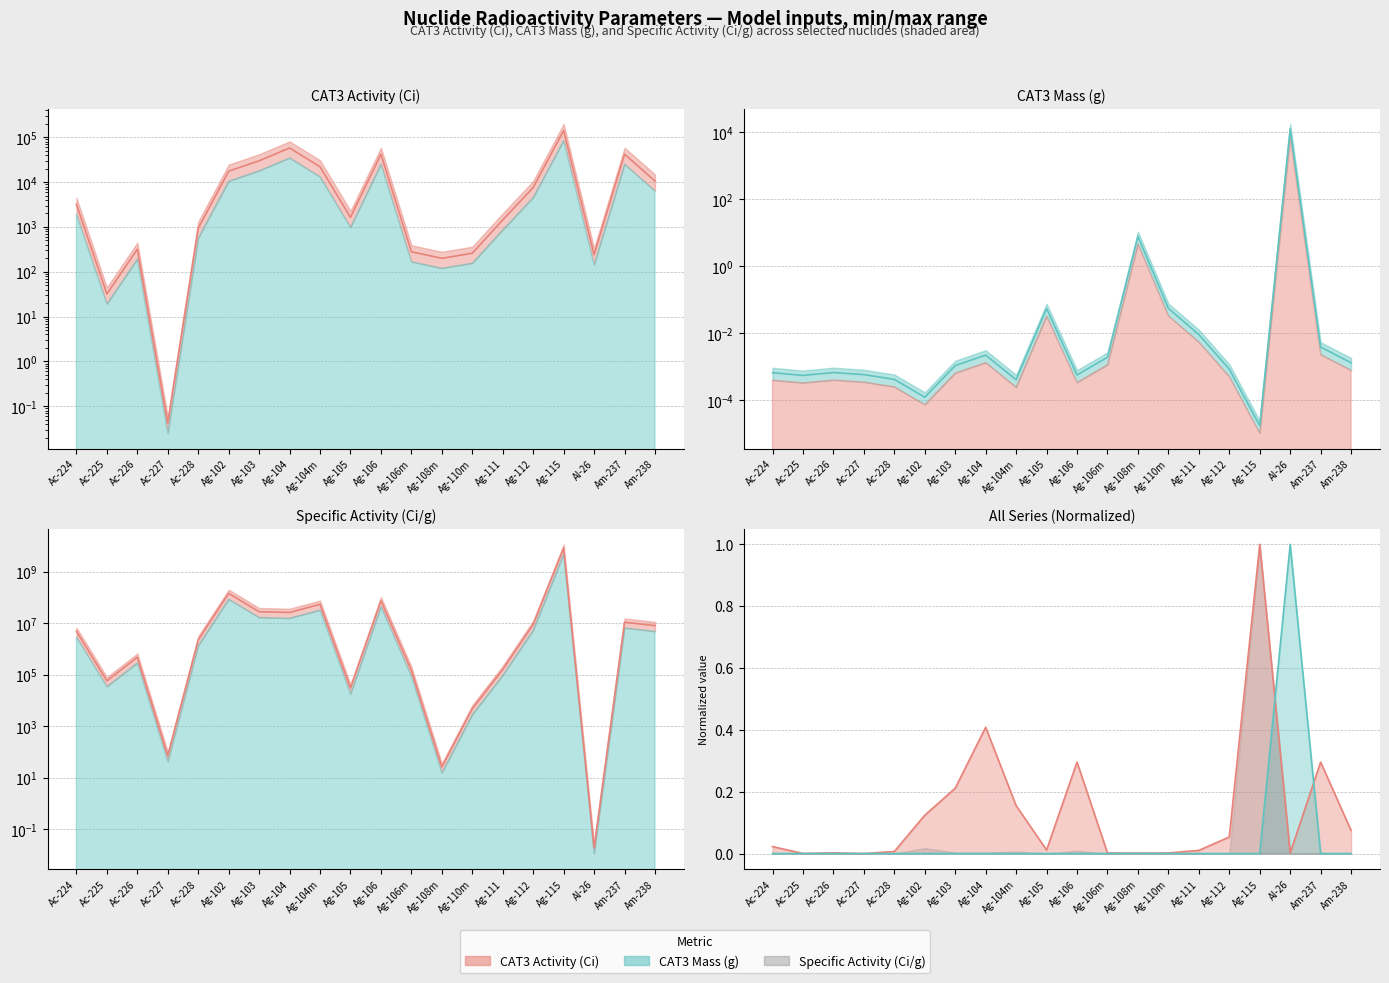

What is the label of the 19th point from the left?

Am-237